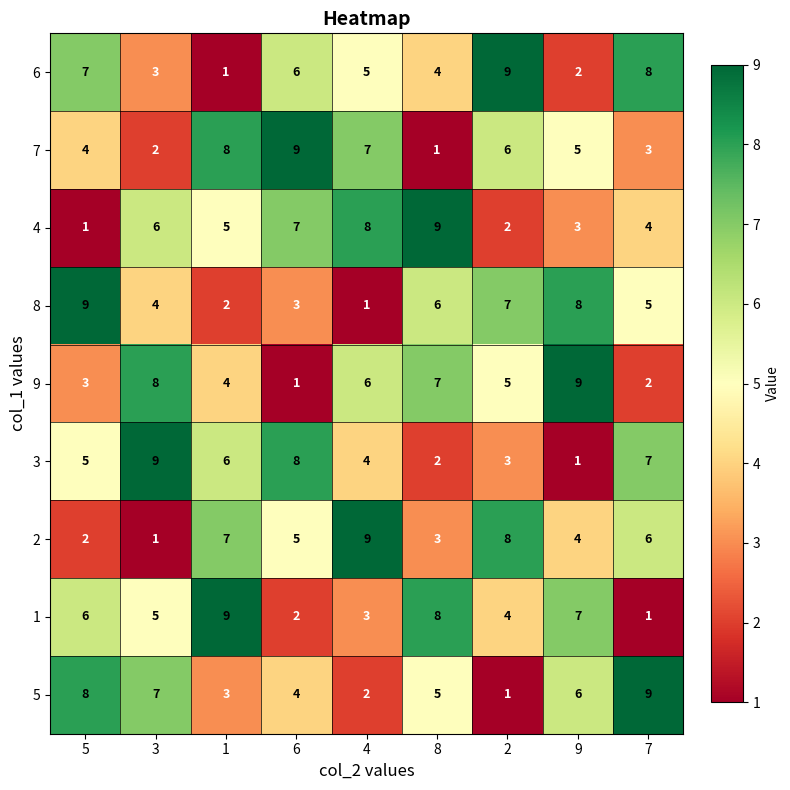

What is the difference between the maximum and minimum values in the 9 series?

8